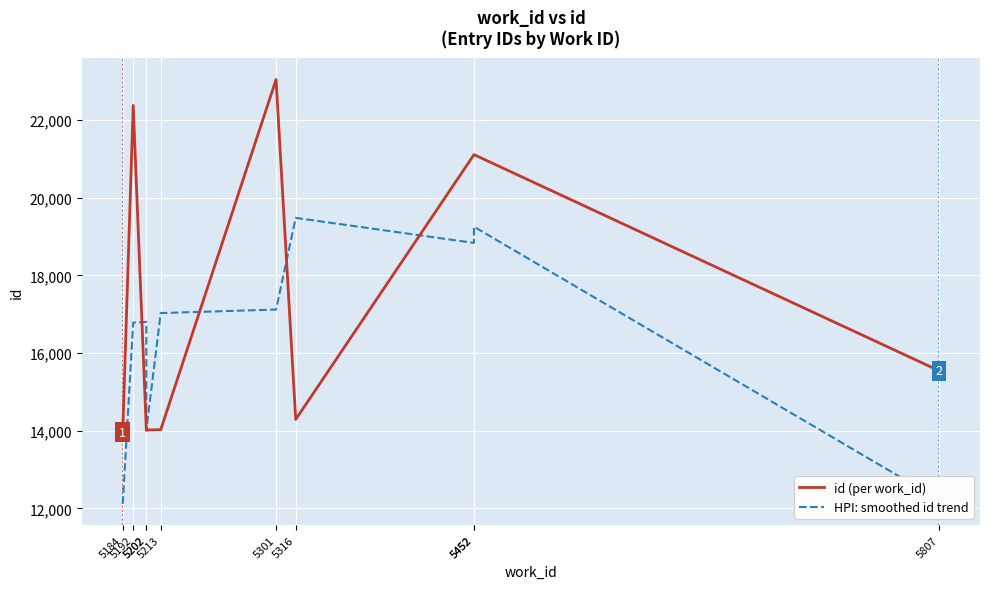

Is this an area chart (filled region under the line)?

No